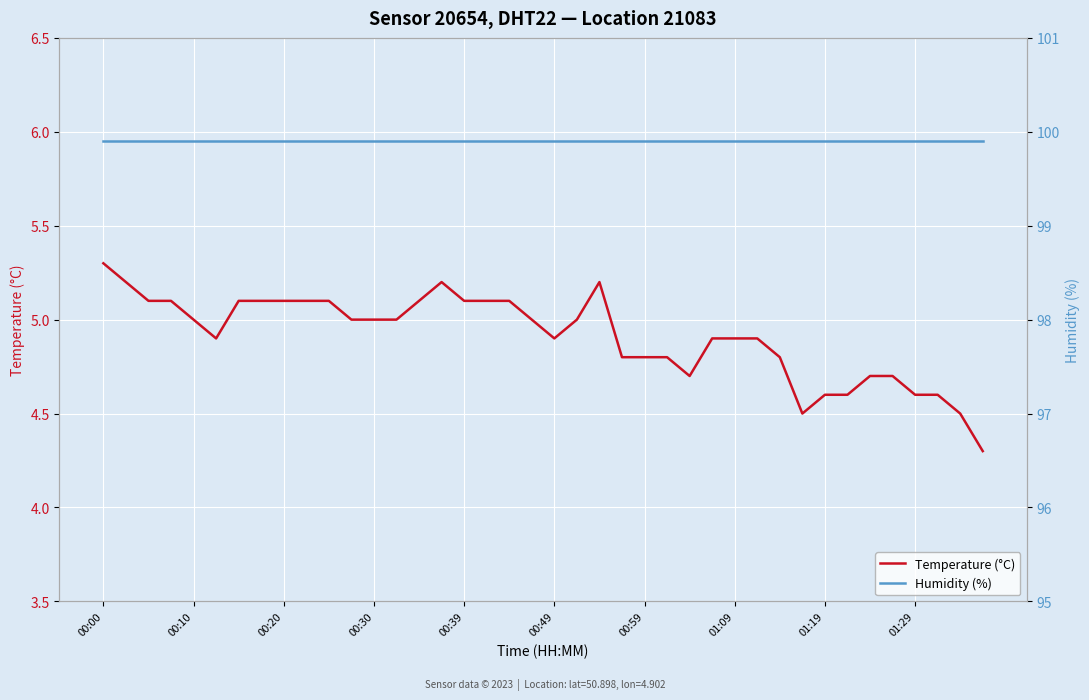

How many values in the Temperature (°C) series are below 5?

19